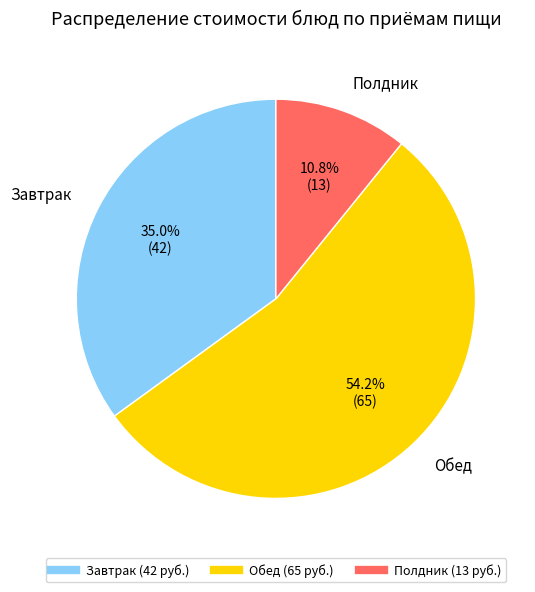

Is there a majority slice in this chart?

Yes